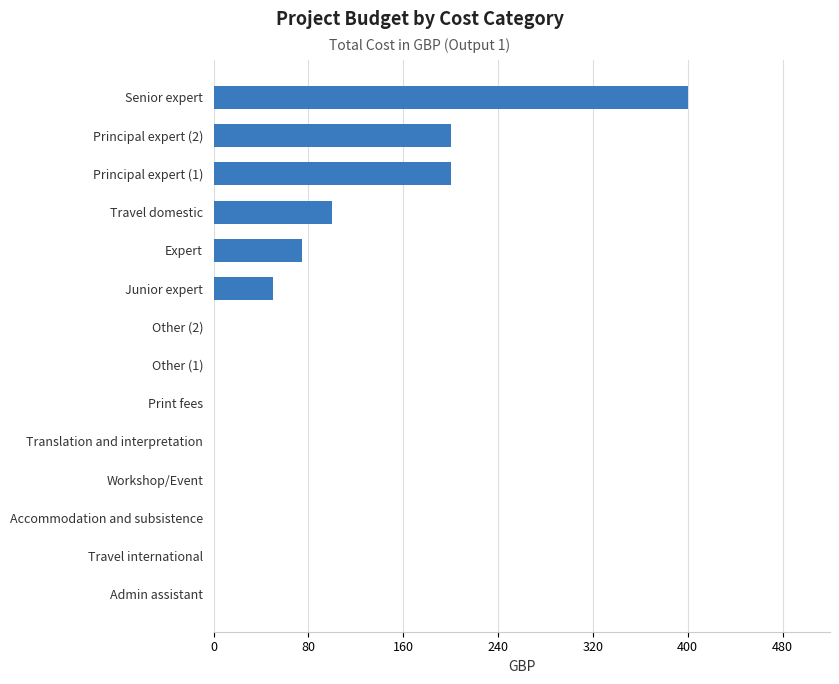

Is it true that the value at Accommodation and subsistence is 0?

True